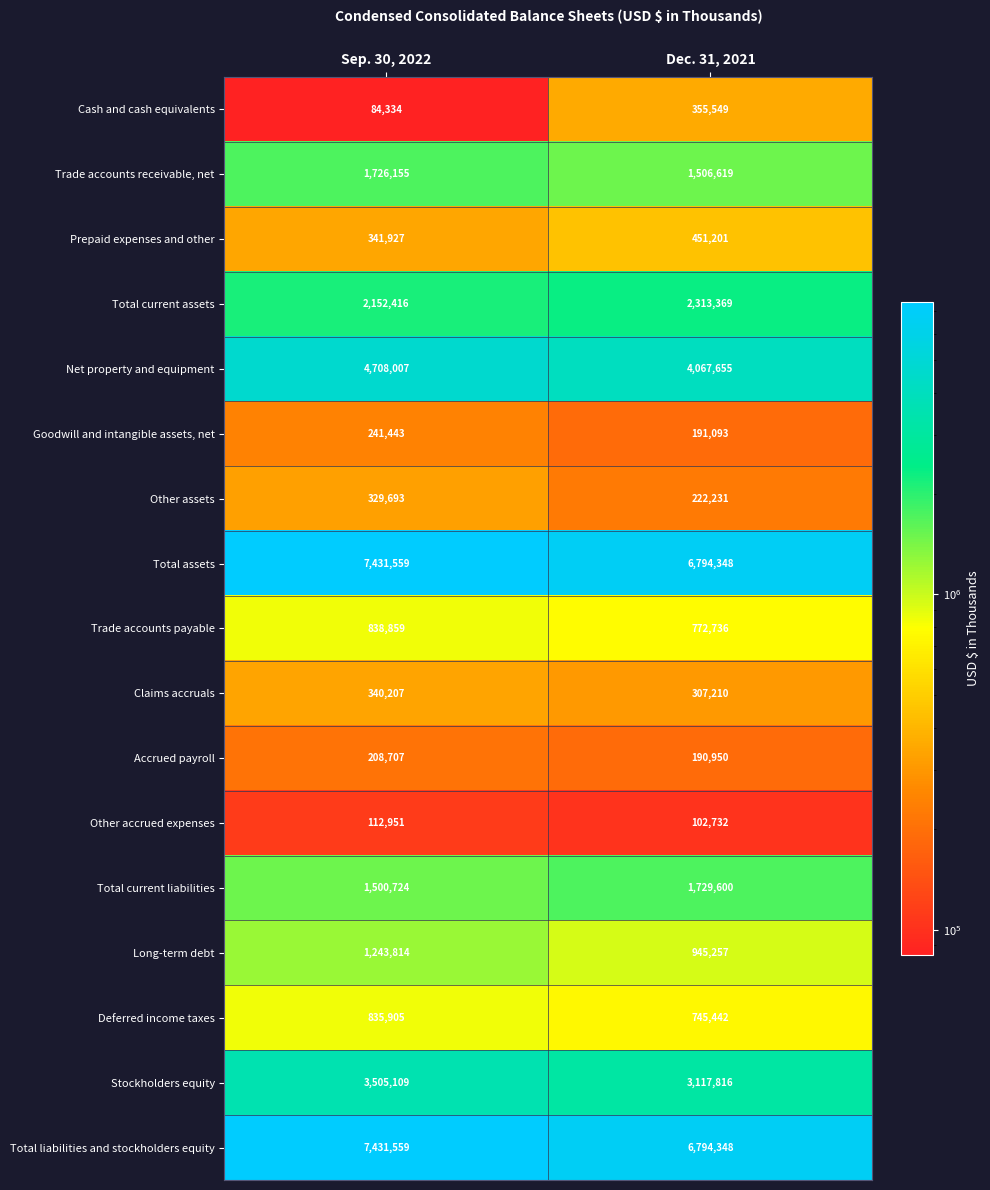

What is the difference between the maximum and minimum values in the Trade accounts payable series?

66123